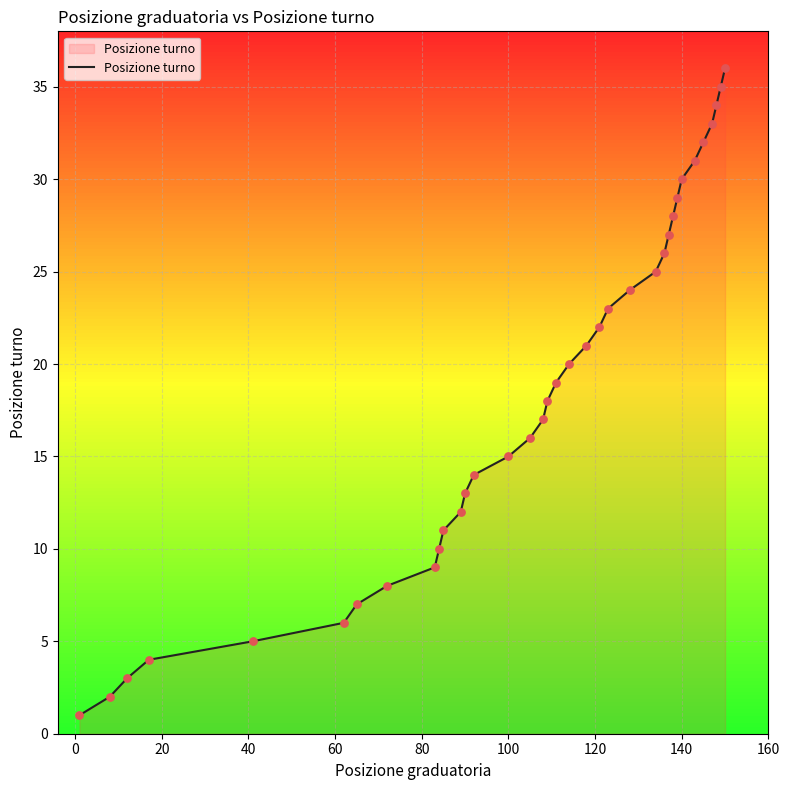

What is the greatest value displayed?

36